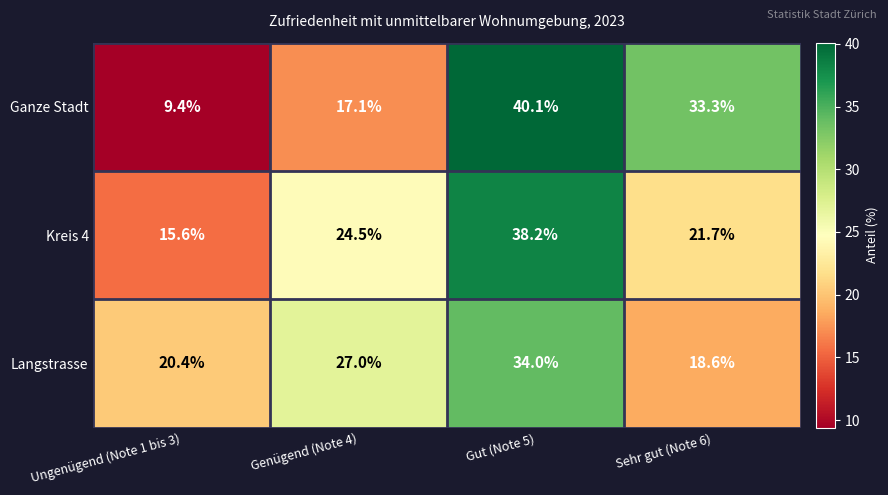

What is the lowest value of the Ganze Stadt series?

9.4